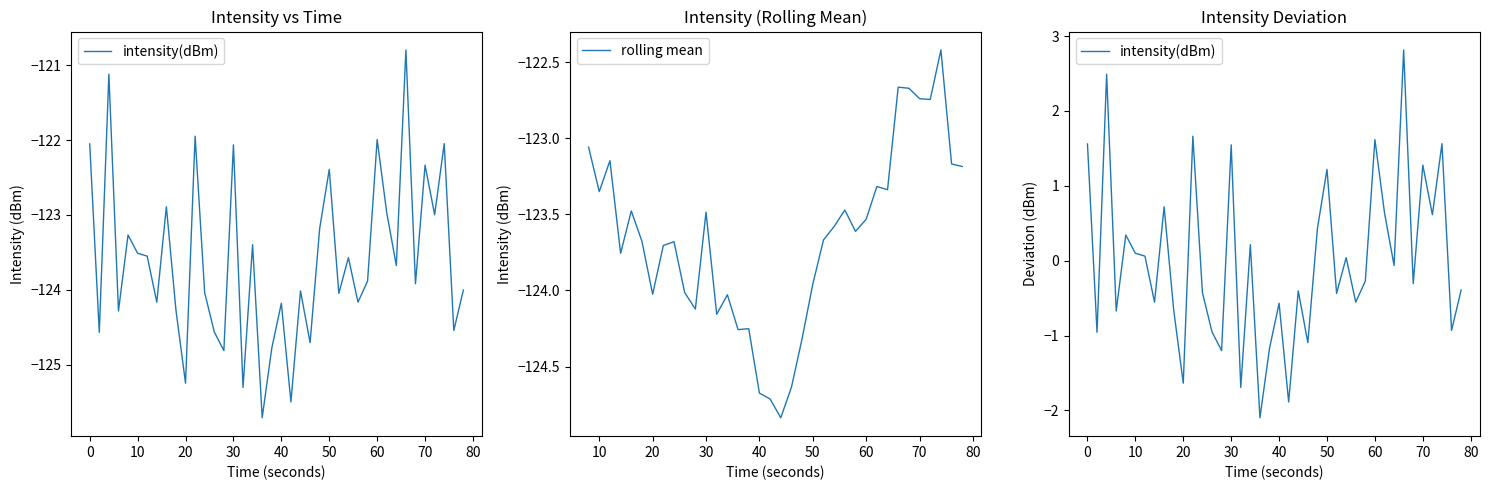

The rolling mean series shows -178.1 at 30. True or false?

False